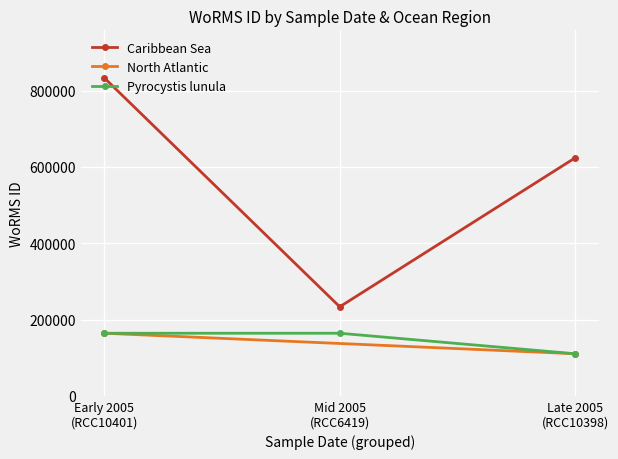

What is the value of the Caribbean Sea point at the 3rd from the left?

623628